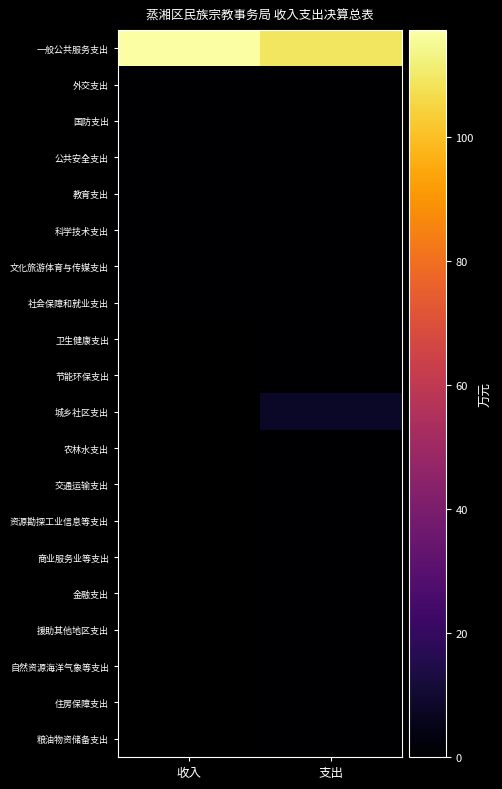

True or false: 国防支出 has a value of 0.0 at 支出.

True